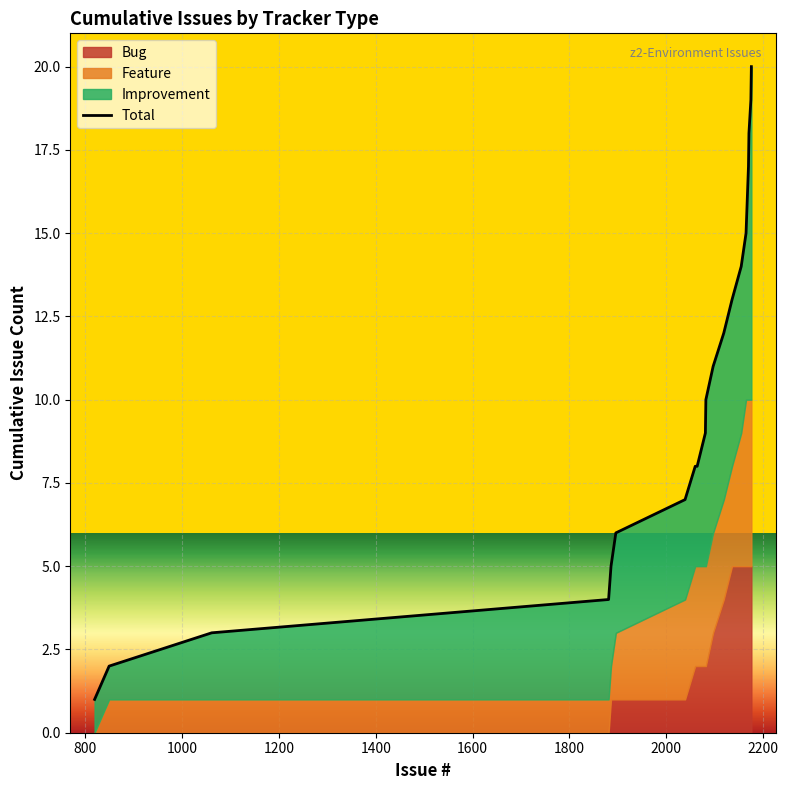

Reading right to left, what are all the values shown in this chart?

20	19	18	17	15	14	13	12	11	10	9	8	8	7	6	5	4	3	2	1